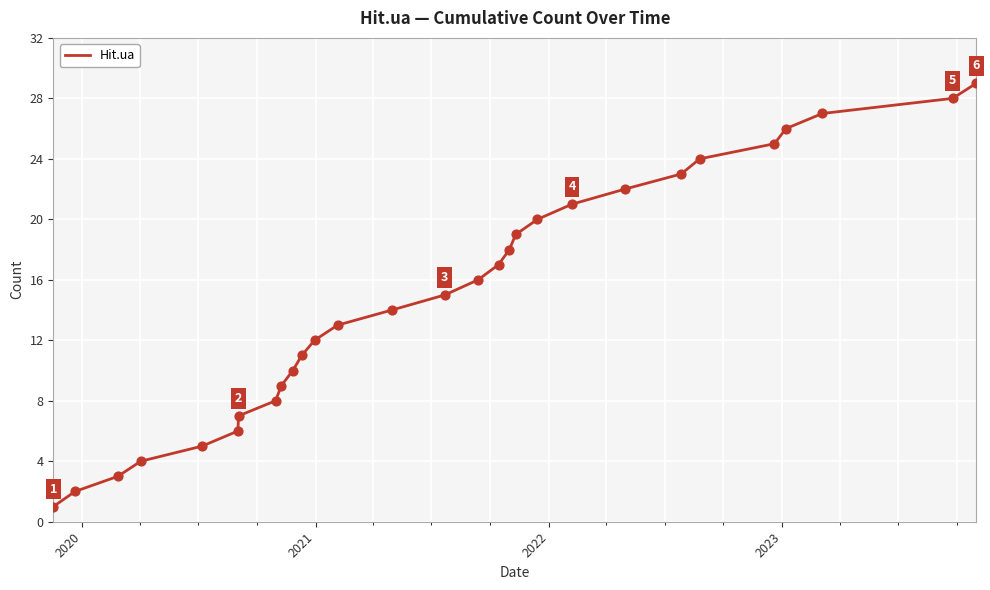

What is the greatest value displayed?

29